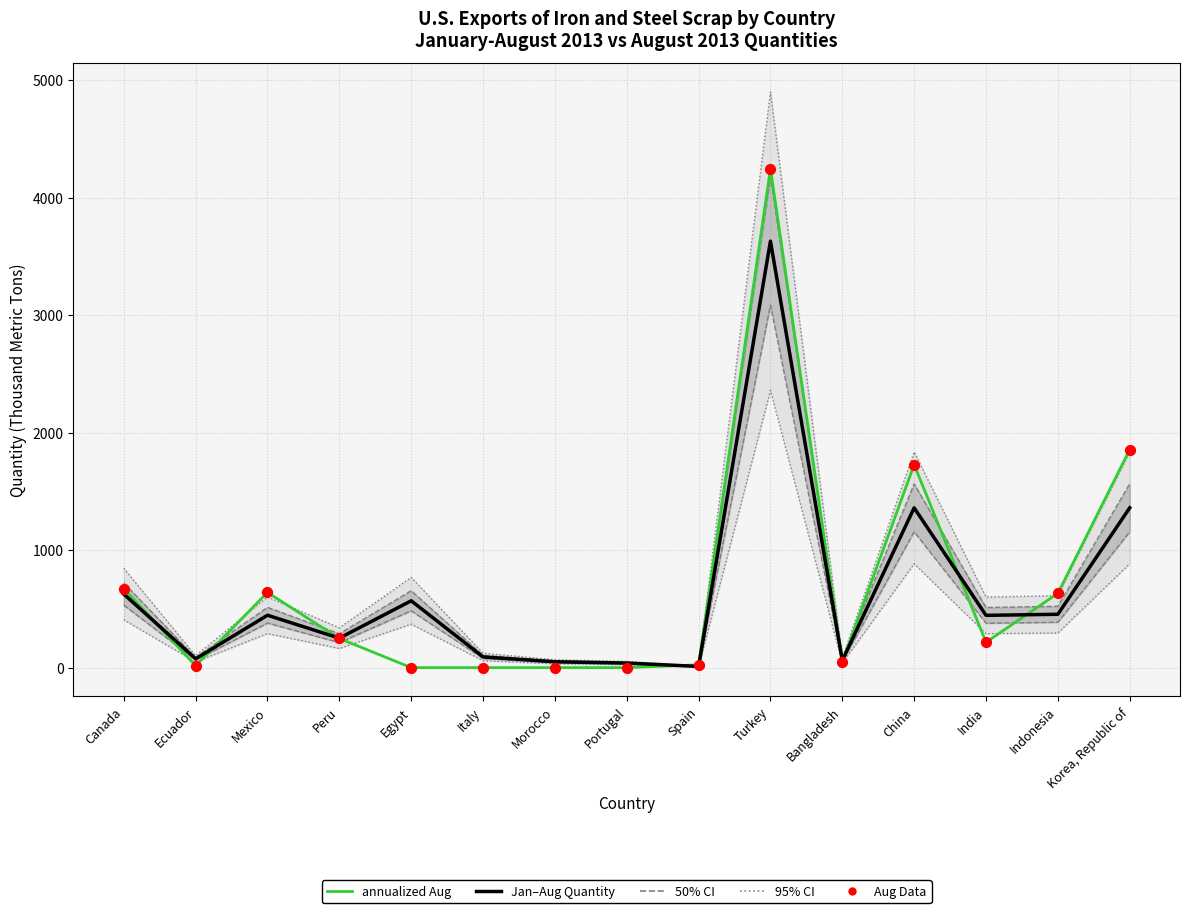

Which series contains the lowest Y value?

Aug × 8 (annualized)